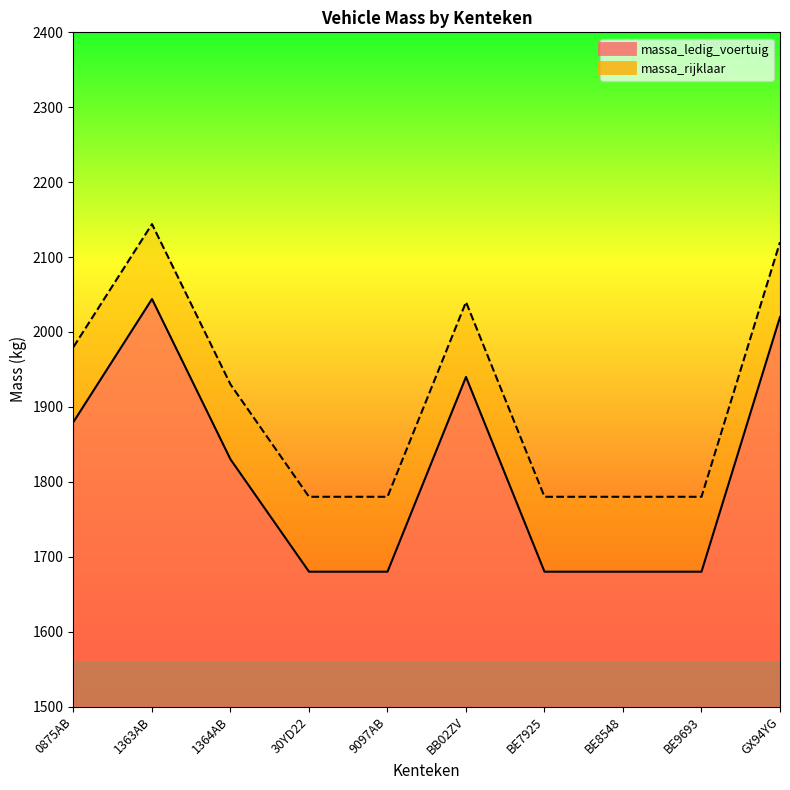

List the labels in order of massa_rijklaar value, smallest first.

30YD22, 9097AB, BE7925, BE8548, BE9693, 1364AB, 0875AB, BB02ZV, GX94YG, 1363AB